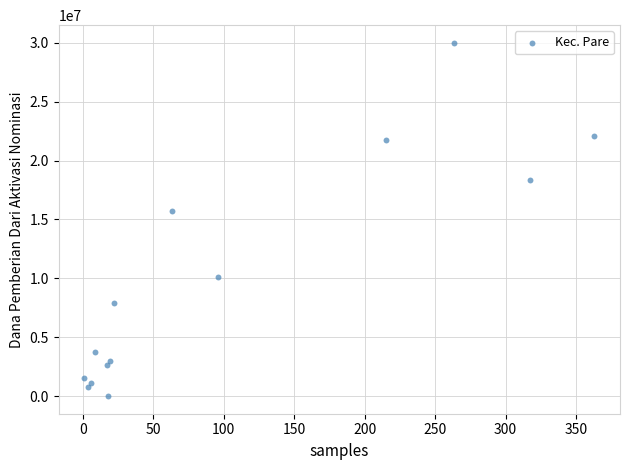

What Y value in the scatter plot is closest to 15000000?

15750000